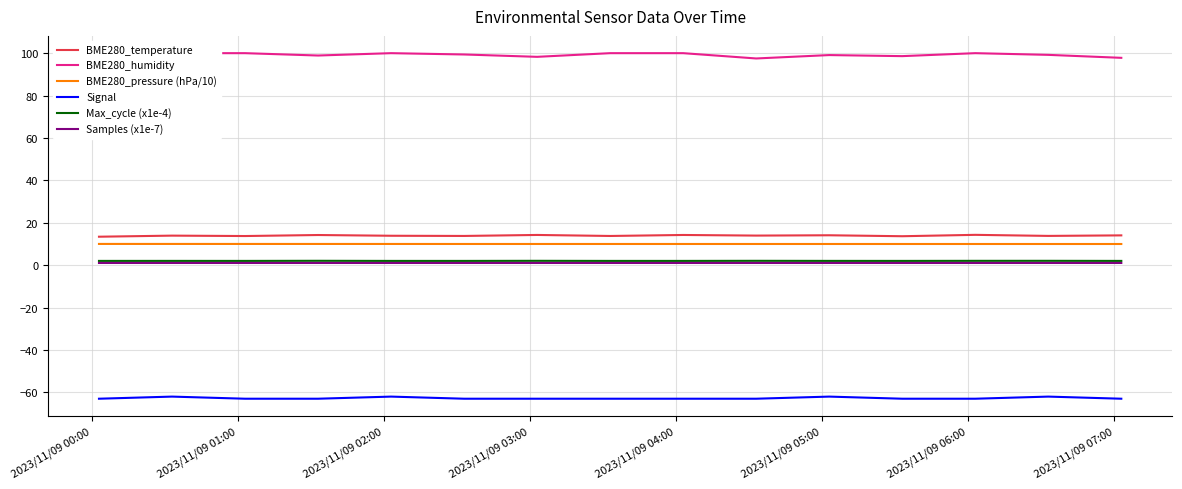

What is the minimum value for BME280_pressure (hPa/10)?

10.0